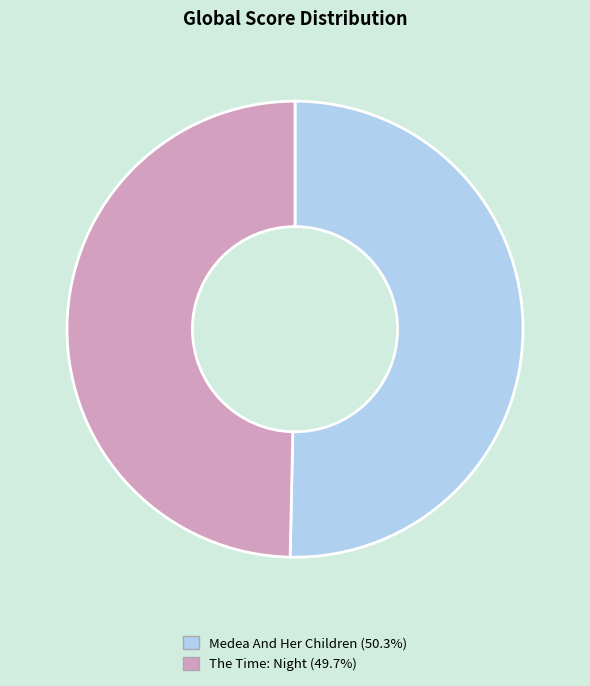

Do Medea And Her Children and The Time: Night together represent more than half of the pie?

Yes